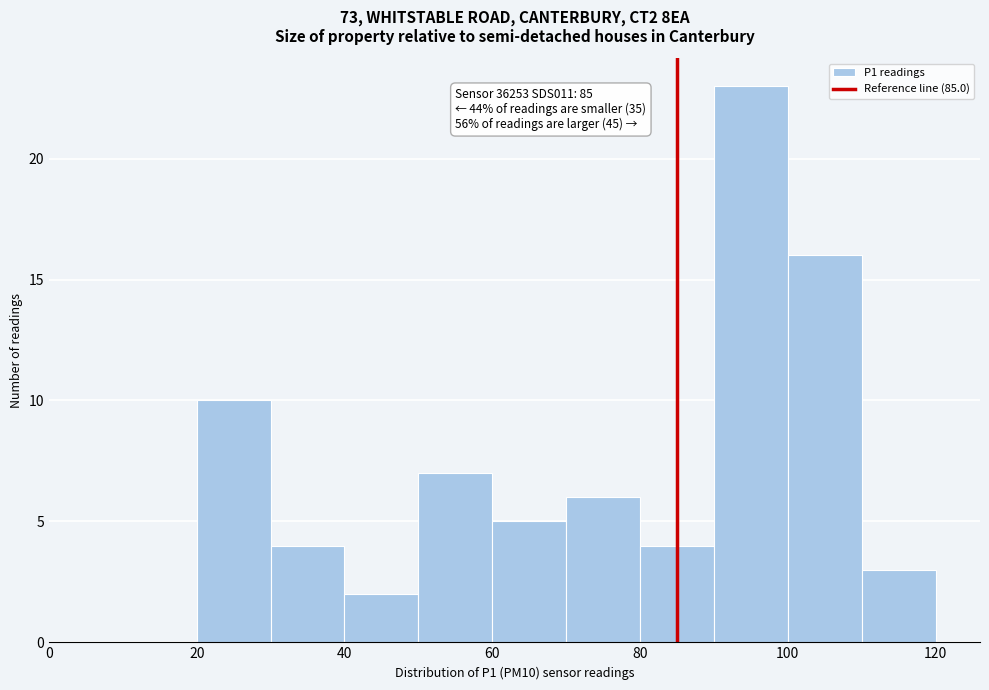

Which range on the x-axis has the tallest bar?

90 to 100